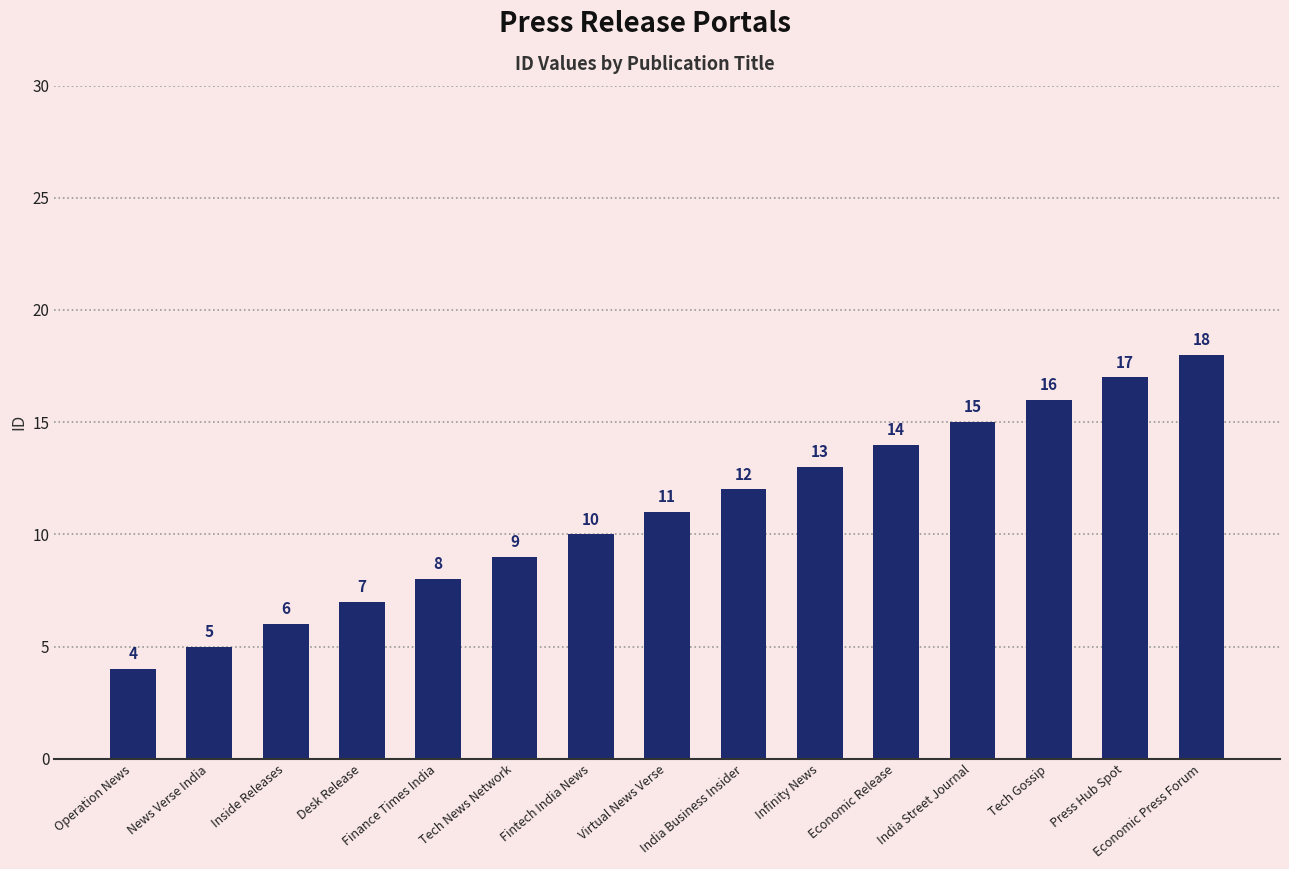

Does the chart contain any negative values?

No